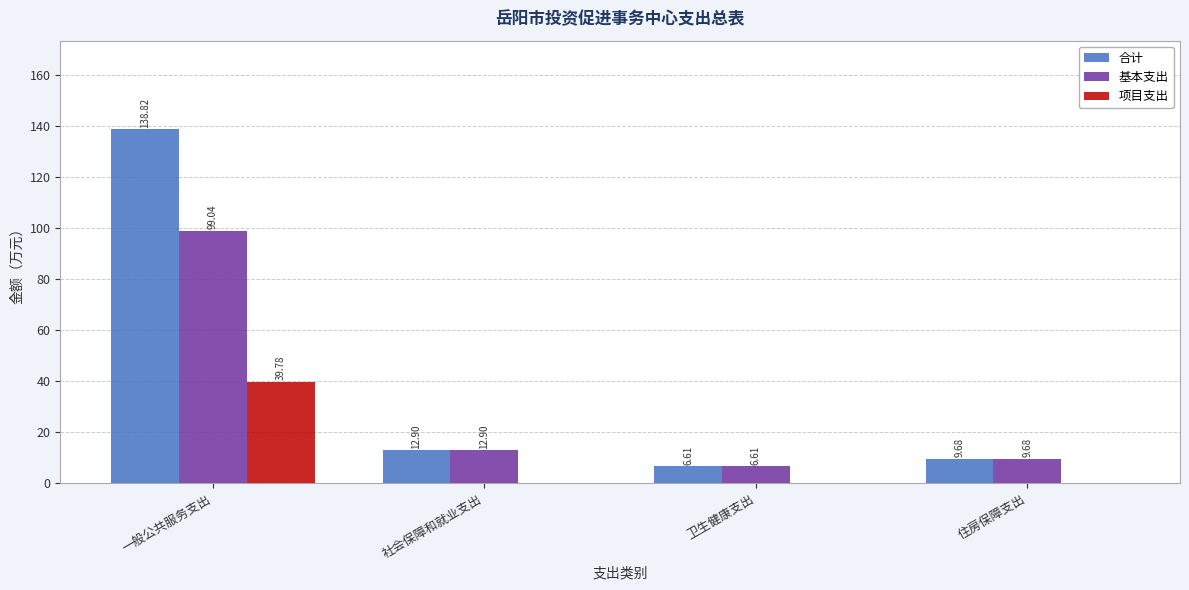

At which label does 基本支出 first exceed 12?

一般公共服务支出